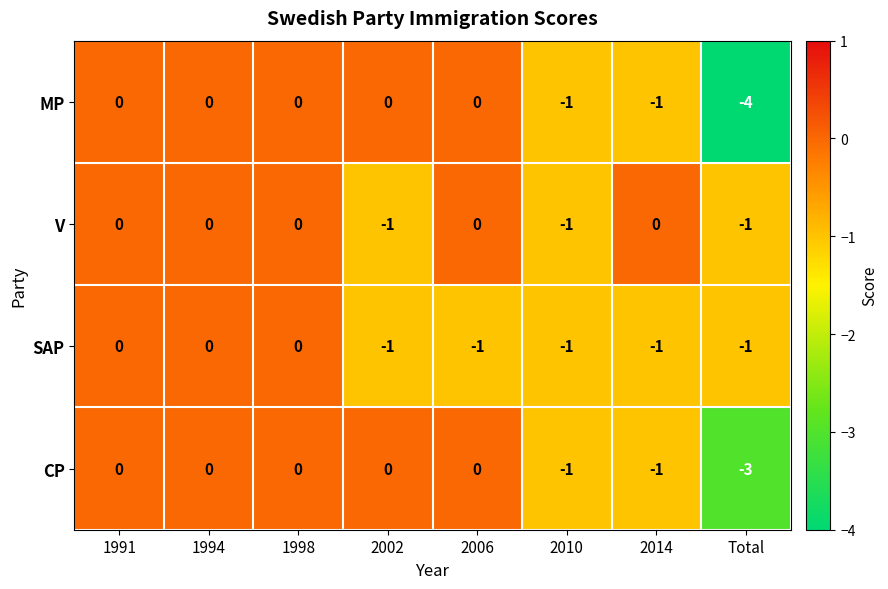

How many series are shown in this chart?

4